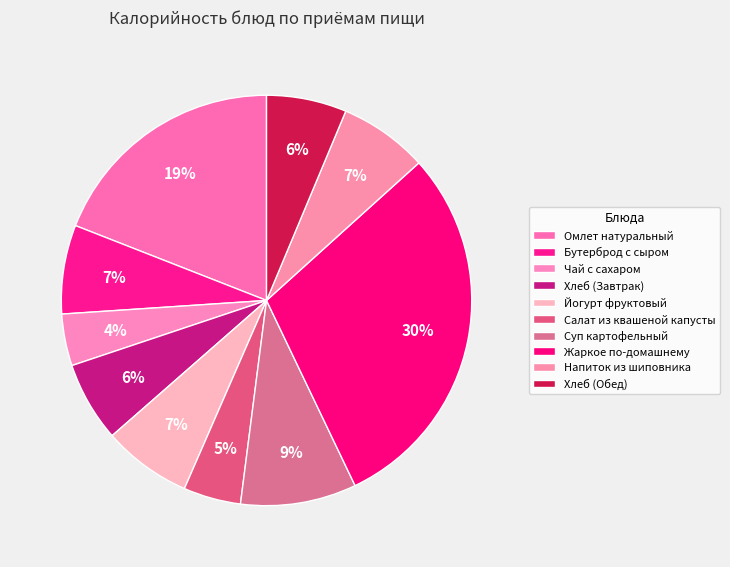

Approximately how many times larger is the value at Омлет натуральный compared to Салат из квашеной капусты?

4.2